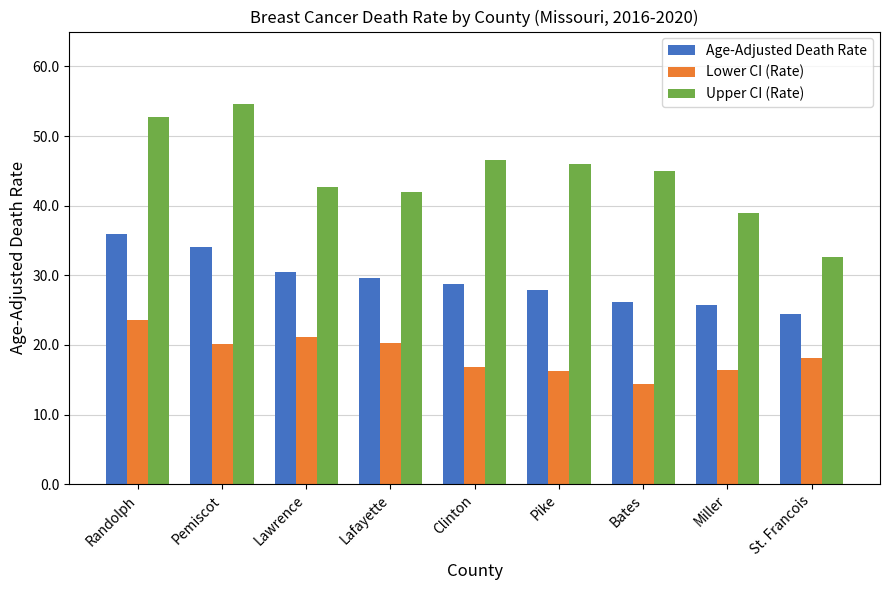

What is the label of the 4th bar from the right?

Pike